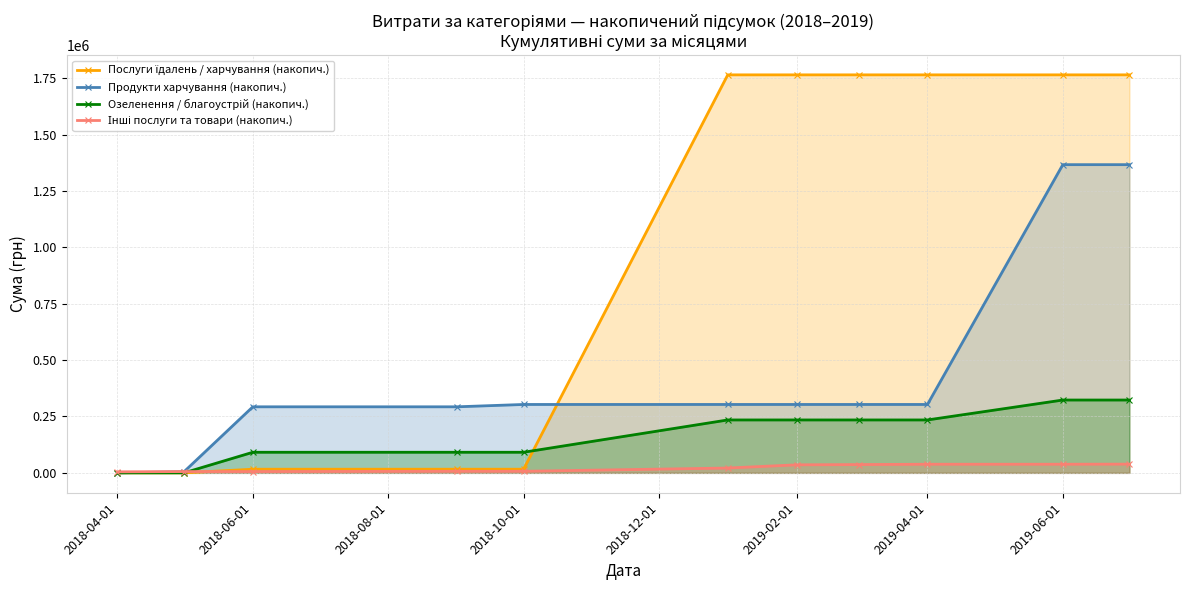

At how many categories does at least one series exceed 1186754?

6